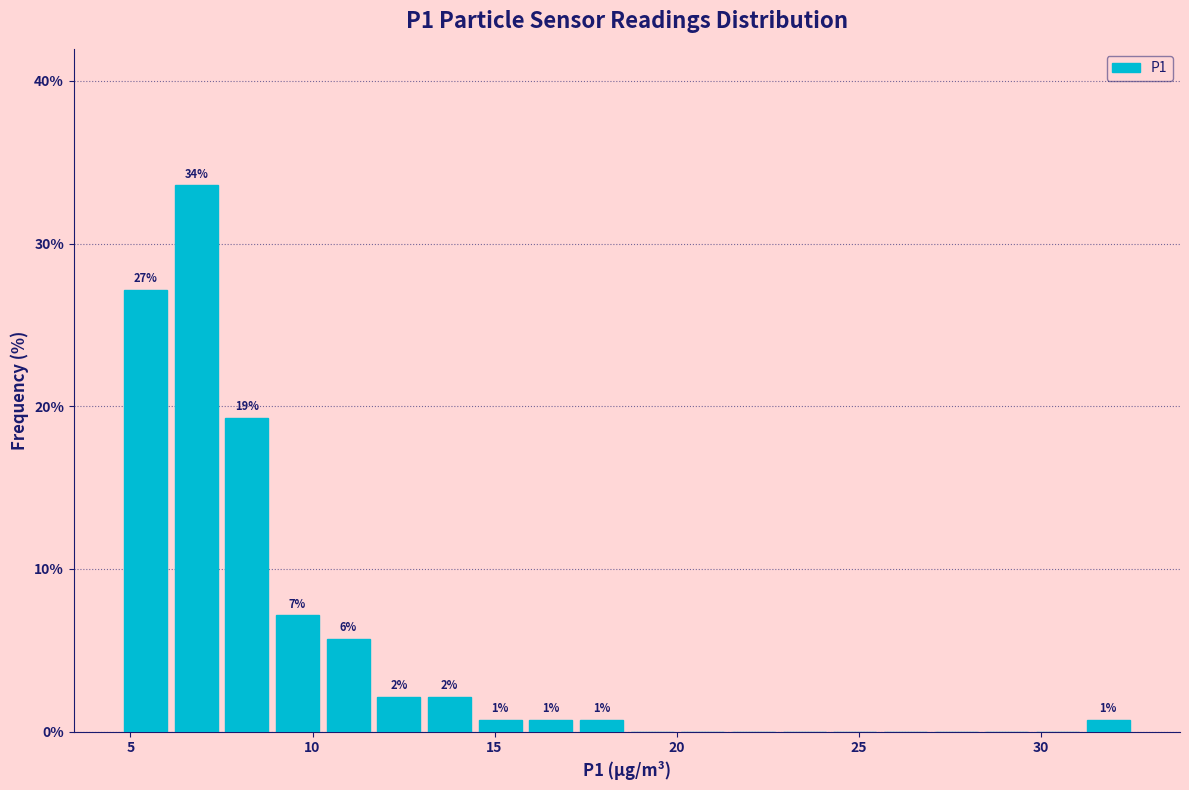

Around what value on the x-axis is the tallest bar? Give the approximate position of its centre, as read against the axis.

7.0